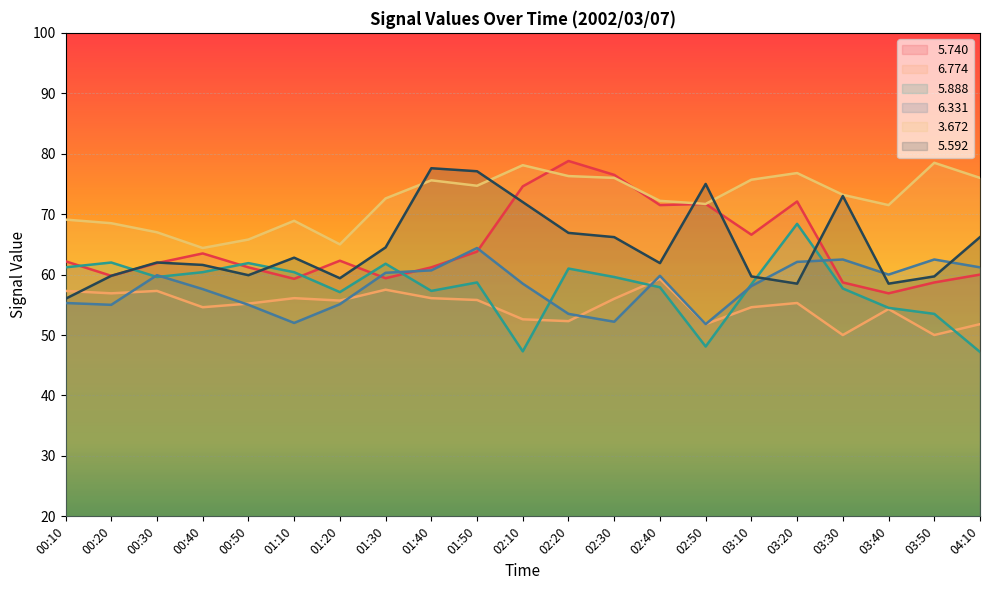

Between 03:50 and 01:10, which is larger?

01:10